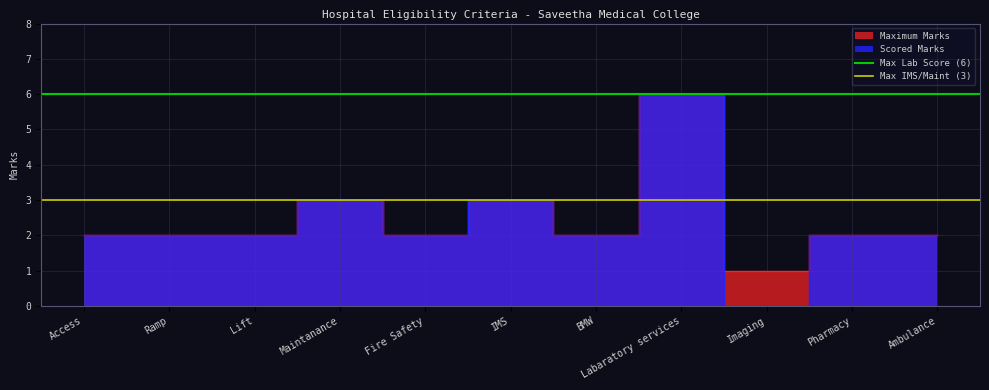

How many lines are shown in the chart?

2